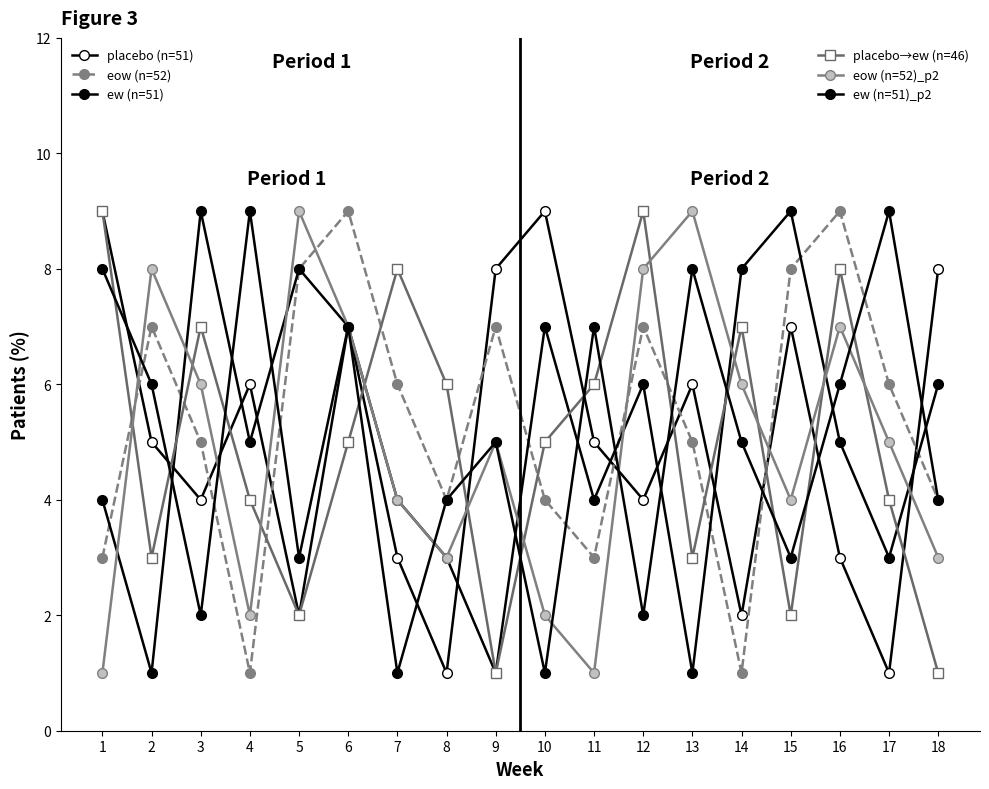

How many series are shown in this chart?

6